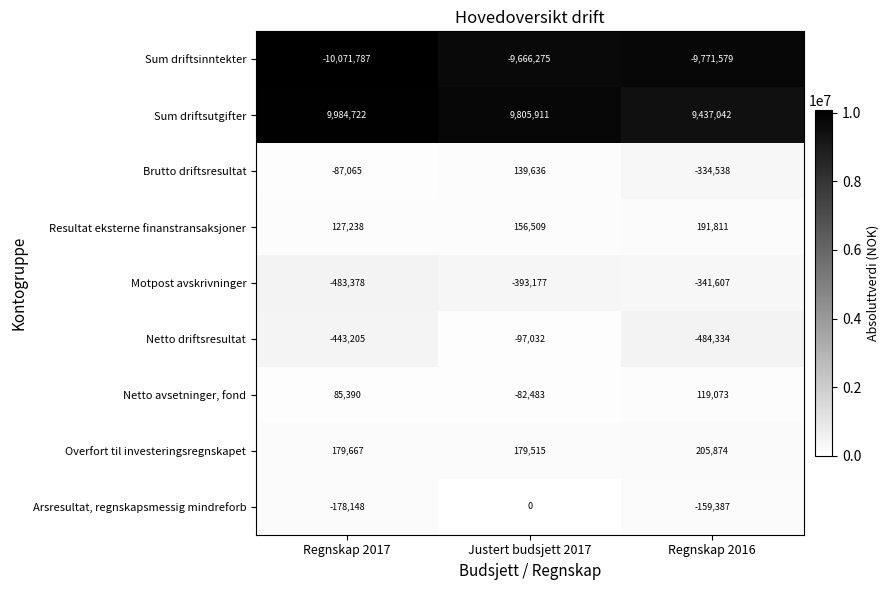

Reading left to right, list all the values displayed in this chart.

Sum driftsinntekter: Regnskap 2017=-10071787	Justert budsjett 2017=-9666275	Regnskap 2016=-9771579
Sum driftsutgifter: Regnskap 2017=9984722	Justert budsjett 2017=9805911	Regnskap 2016=9437042
Brutto driftsresultat: Regnskap 2017=-87065	Justert budsjett 2017=139636	Regnskap 2016=-334538
Resultat eksterne finanstransaksjoner: Regnskap 2017=127238	Justert budsjett 2017=156509	Regnskap 2016=191811
Motpost avskrivninger: Regnskap 2017=-483378	Justert budsjett 2017=-393177	Regnskap 2016=-341607
Netto driftsresultat: Regnskap 2017=-443205	Justert budsjett 2017=-97032	Regnskap 2016=-484334
Netto avsetninger, fond: Regnskap 2017=85390	Justert budsjett 2017=-82483	Regnskap 2016=119073
Overfort til investeringsregnskapet: Regnskap 2017=179667	Justert budsjett 2017=179515	Regnskap 2016=205874
Arsresultat, regnskapsmessig mindreforb: Regnskap 2017=-178148	Justert budsjett 2017=0	Regnskap 2016=-159387